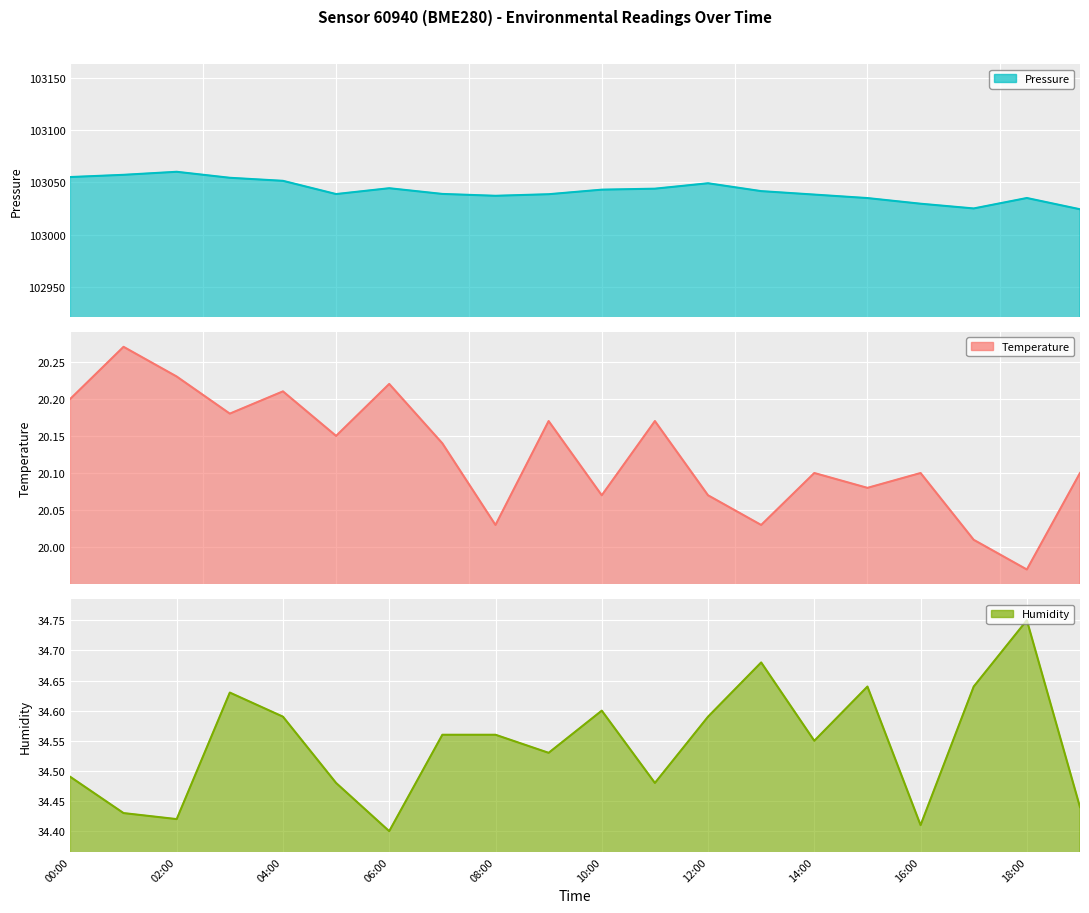

Is the value of temperature at 19:00 greater than the value of pressure at 12:00?

No